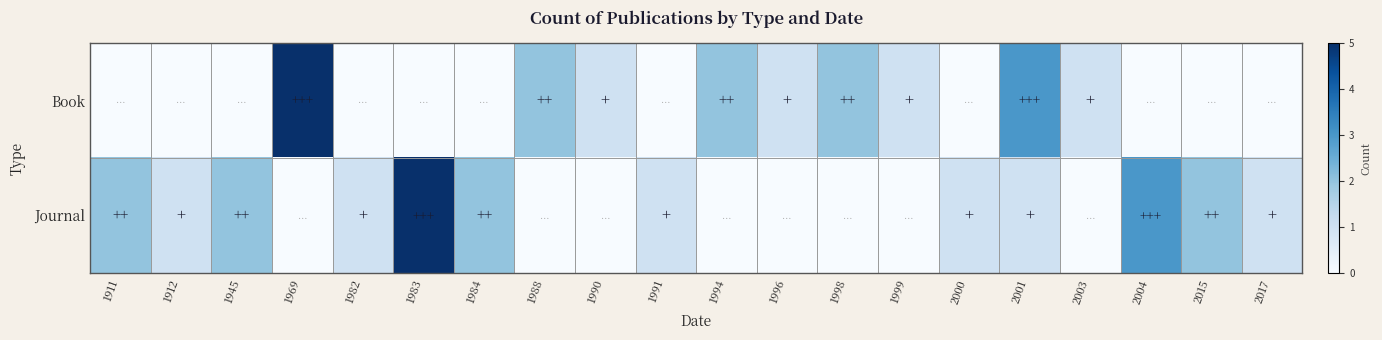

What is the total value across all series at 1911?

2